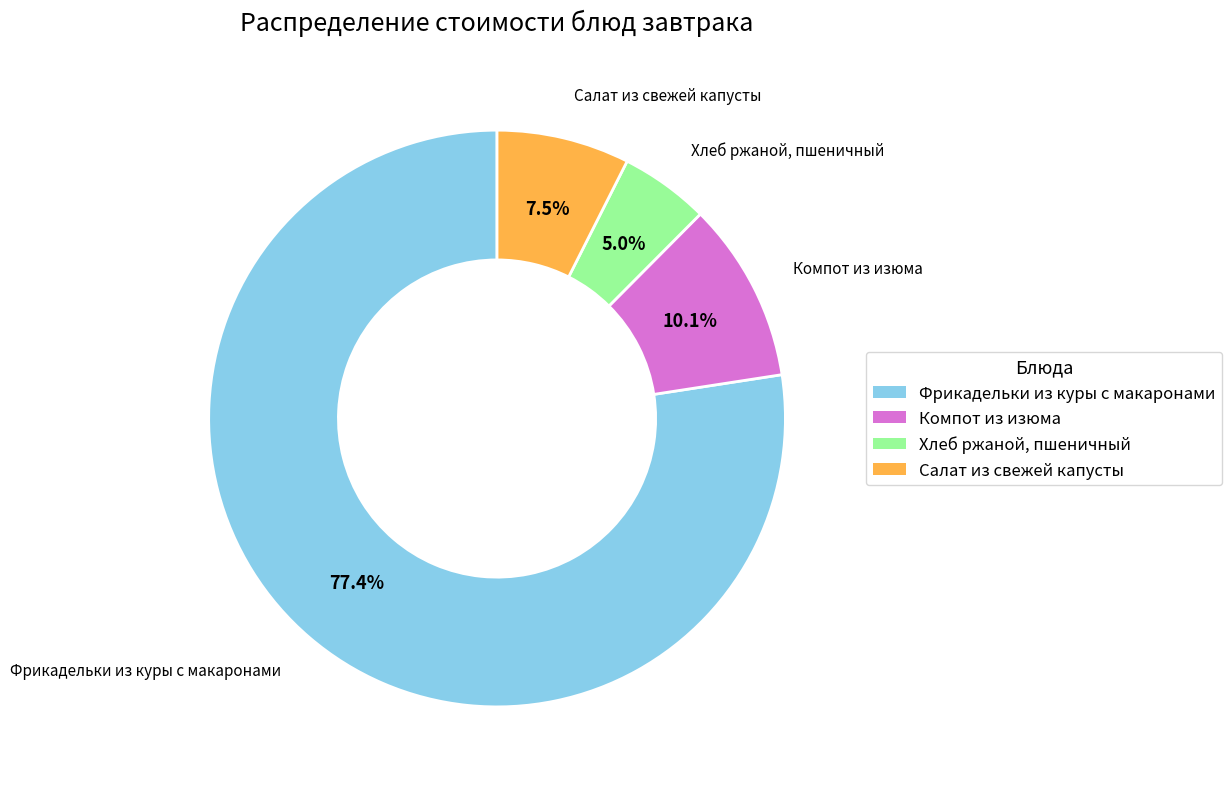

How many segments does this pie chart have?

4